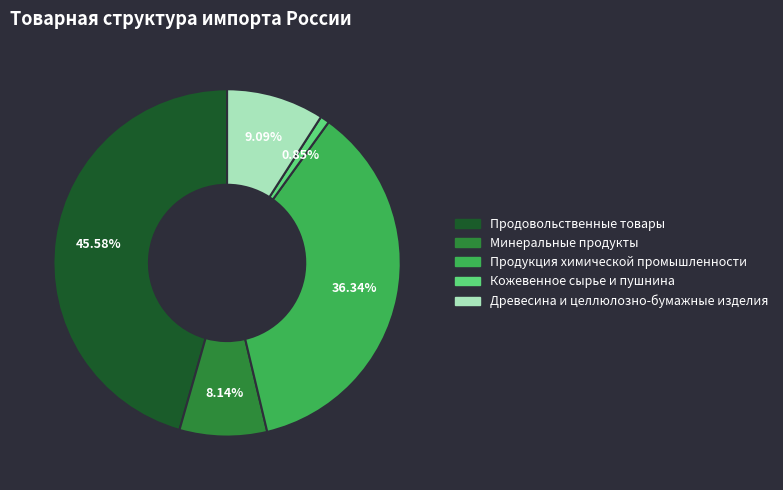

To the nearest percent, what is the average slice percentage?

20%